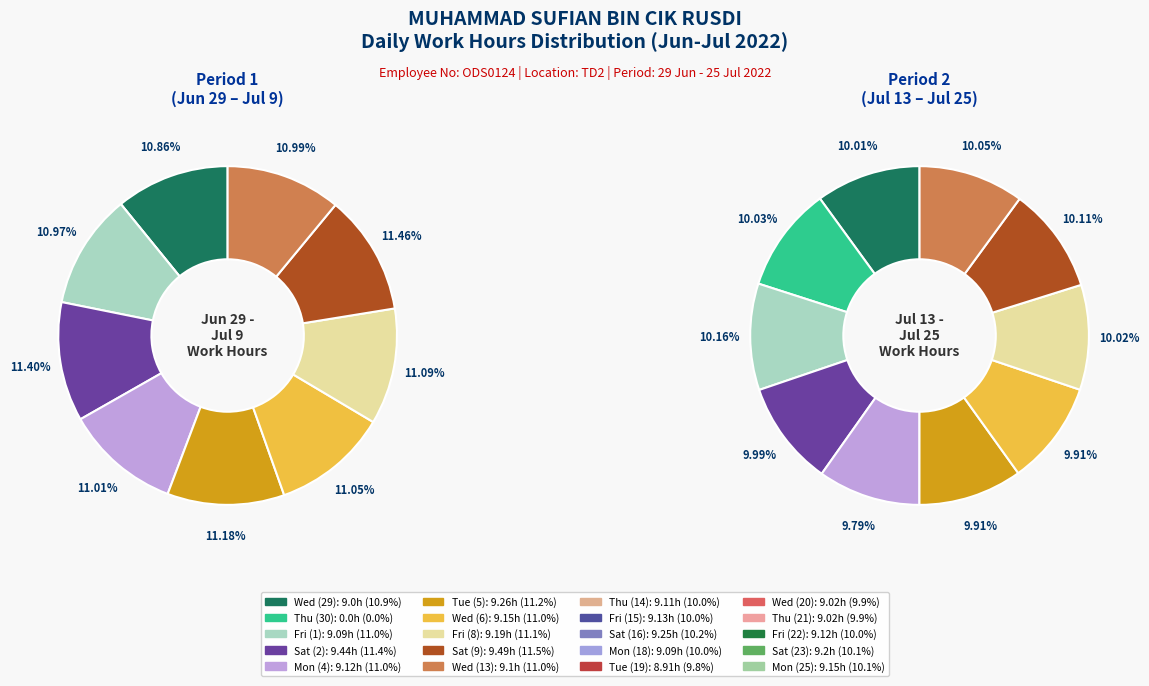

The Thu (30) slice represents 0% of the pie. True or false?

True